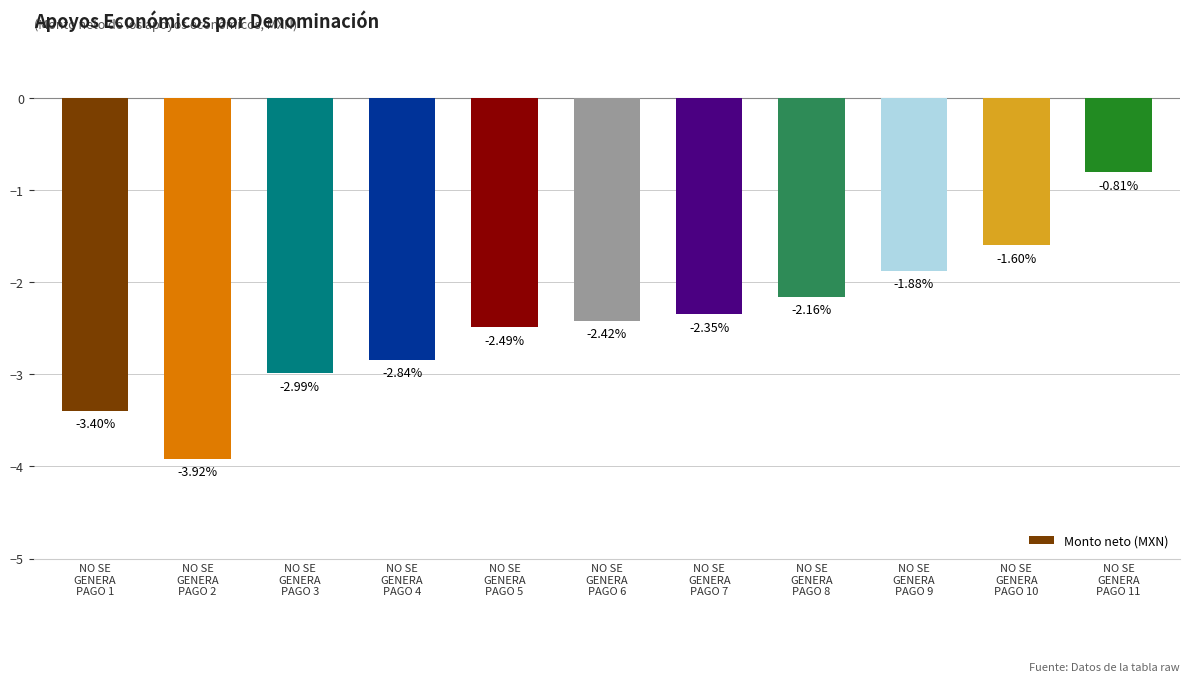

Are the bars grouped side by side (vs. stacked)?

No